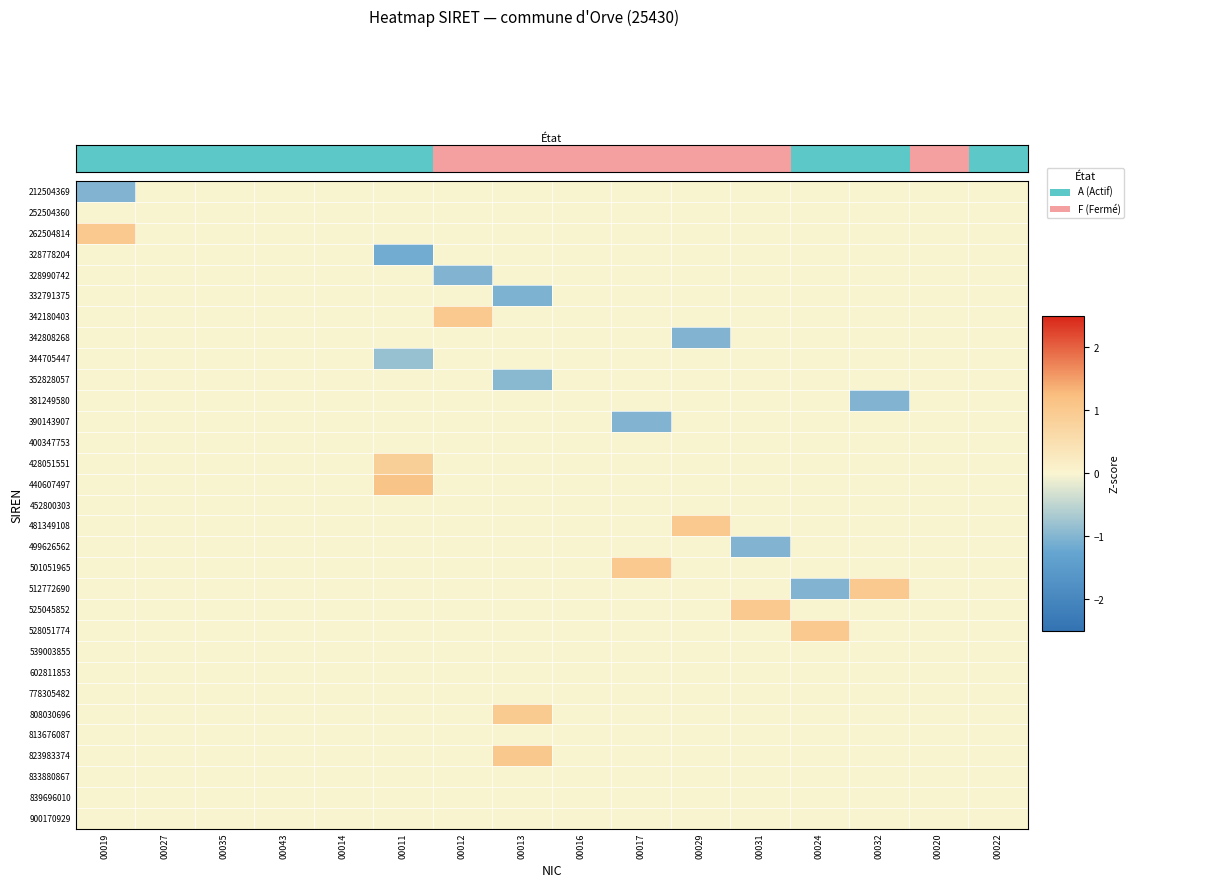

Reading left to right, transcribe all the data shown in this chart.

212504369: 00019=-1.0	00027=0.0	00035=0.0	00043=0.0	00014=0.0	00011=0.0	00012=0.0	00013=0.0	00016=0.0	00017=0.0	00029=0.0	00031=0.0	00024=0.0	00032=0.0	00020=0.0	00022=0.0
252504360: 00019=0.0	00027=0.0	00035=0.0	00043=0.0	00014=0.0	00011=0.0	00012=0.0	00013=0.0	00016=0.0	00017=0.0	00029=0.0	00031=0.0	00024=0.0	00032=0.0	00020=0.0	00022=0.0
262504814: 00019=1.0	00027=0.0	00035=0.0	00043=0.0	00014=0.0	00011=0.0	00012=0.0	00013=0.0	00016=0.0	00017=0.0	00029=0.0	00031=0.0	00024=0.0	00032=0.0	00020=0.0	00022=0.0
328778204: 00019=0.0	00027=0.0	00035=0.0	00043=0.0	00014=0.0	00011=-1.2	00012=0.0	00013=0.0	00016=0.0	00017=0.0	00029=0.0	00031=0.0	00024=0.0	00032=0.0	00020=0.0	00022=0.0
328990742: 00019=0.0	00027=0.0	00035=0.0	00043=0.0	00014=0.0	00011=0.0	00012=-1.0	00013=0.0	00016=0.0	00017=0.0	00029=0.0	00031=0.0	00024=0.0	00032=0.0	00020=0.0	00022=0.0
332791375: 00019=0.0	00027=0.0	00035=0.0	00043=0.0	00014=0.0	00011=0.0	00012=0.0	00013=-1.0	00016=0.0	00017=0.0	00029=0.0	00031=0.0	00024=0.0	00032=0.0	00020=0.0	00022=0.0
342180403: 00019=0.0	00027=0.0	00035=0.0	00043=0.0	00014=0.0	00011=0.0	00012=1.0	00013=0.0	00016=0.0	00017=0.0	00029=0.0	00031=0.0	00024=0.0	00032=0.0	00020=0.0	00022=0.0
342808268: 00019=0.0	00027=0.0	00035=0.0	00043=0.0	00014=0.0	00011=0.0	00012=0.0	00013=0.0	00016=0.0	00017=0.0	00029=-1.0	00031=0.0	00024=0.0	00032=0.0	00020=0.0	00022=0.0
344705447: 00019=0.0	00027=0.0	00035=0.0	00043=0.0	00014=0.0	00011=-0.8	00012=0.0	00013=0.0	00016=0.0	00017=0.0	00029=0.0	00031=0.0	00024=0.0	00032=0.0	00020=0.0	00022=0.0
352828057: 00019=0.0	00027=0.0	00035=0.0	00043=0.0	00014=0.0	00011=0.0	00012=0.0	00013=-1.0	00016=0.0	00017=0.0	00029=0.0	00031=0.0	00024=0.0	00032=0.0	00020=0.0	00022=0.0
381249580: 00019=0.0	00027=0.0	00035=0.0	00043=0.0	00014=0.0	00011=0.0	00012=0.0	00013=0.0	00016=0.0	00017=0.0	00029=0.0	00031=0.0	00024=0.0	00032=-1.0	00020=0.0	00022=0.0
390143907: 00019=0.0	00027=0.0	00035=0.0	00043=0.0	00014=0.0	00011=0.0	00012=0.0	00013=0.0	00016=0.0	00017=-1.0	00029=0.0	00031=0.0	00024=0.0	00032=0.0	00020=0.0	00022=0.0
400347753: 00019=0.0	00027=0.0	00035=0.0	00043=0.0	00014=0.0	00011=0.0	00012=0.0	00013=0.0	00016=0.0	00017=0.0	00029=0.0	00031=0.0	00024=0.0	00032=0.0	00020=0.0	00022=0.0
428051551: 00019=0.0	00027=0.0	00035=0.0	00043=0.0	00014=0.0	00011=0.9	00012=0.0	00013=0.0	00016=0.0	00017=0.0	00029=0.0	00031=0.0	00024=0.0	00032=0.0	00020=0.0	00022=0.0
440607497: 00019=0.0	00027=0.0	00035=0.0	00043=0.0	00014=0.0	00011=1.1	00012=0.0	00013=0.0	00016=0.0	00017=0.0	00029=0.0	00031=0.0	00024=0.0	00032=0.0	00020=0.0	00022=0.0
452800303: 00019=0.0	00027=0.0	00035=0.0	00043=0.0	00014=0.0	00011=0.0	00012=0.0	00013=0.0	00016=0.0	00017=0.0	00029=0.0	00031=0.0	00024=0.0	00032=0.0	00020=0.0	00022=0.0
481349108: 00019=0.0	00027=0.0	00035=0.0	00043=0.0	00014=0.0	00011=0.0	00012=0.0	00013=0.0	00016=0.0	00017=0.0	00029=1.0	00031=0.0	00024=0.0	00032=0.0	00020=0.0	00022=0.0
499626562: 00019=0.0	00027=0.0	00035=0.0	00043=0.0	00014=0.0	00011=0.0	00012=0.0	00013=0.0	00016=0.0	00017=0.0	00029=0.0	00031=-1.0	00024=0.0	00032=0.0	00020=0.0	00022=0.0
501051965: 00019=0.0	00027=0.0	00035=0.0	00043=0.0	00014=0.0	00011=0.0	00012=0.0	00013=0.0	00016=0.0	00017=1.0	00029=0.0	00031=0.0	00024=0.0	00032=0.0	00020=0.0	00022=0.0
512772690: 00019=0.0	00027=0.0	00035=0.0	00043=0.0	00014=0.0	00011=0.0	00012=0.0	00013=0.0	00016=0.0	00017=0.0	00029=0.0	00031=0.0	00024=-1.0	00032=1.0	00020=0.0	00022=0.0
525045852: 00019=0.0	00027=0.0	00035=0.0	00043=0.0	00014=0.0	00011=0.0	00012=0.0	00013=0.0	00016=0.0	00017=0.0	00029=0.0	00031=1.0	00024=0.0	00032=0.0	00020=0.0	00022=0.0
528051774: 00019=0.0	00027=0.0	00035=0.0	00043=0.0	00014=0.0	00011=0.0	00012=0.0	00013=0.0	00016=0.0	00017=0.0	00029=0.0	00031=0.0	00024=1.0	00032=0.0	00020=0.0	00022=0.0
539003855: 00019=0.0	00027=0.0	00035=0.0	00043=0.0	00014=0.0	00011=0.0	00012=0.0	00013=0.0	00016=0.0	00017=0.0	00029=0.0	00031=0.0	00024=0.0	00032=0.0	00020=0.0	00022=0.0
602811853: 00019=0.0	00027=0.0	00035=0.0	00043=0.0	00014=0.0	00011=0.0	00012=0.0	00013=0.0	00016=0.0	00017=0.0	00029=0.0	00031=0.0	00024=0.0	00032=0.0	00020=0.0	00022=0.0
778305482: 00019=0.0	00027=0.0	00035=0.0	00043=0.0	00014=0.0	00011=0.0	00012=0.0	00013=0.0	00016=0.0	00017=0.0	00029=0.0	00031=0.0	00024=0.0	00032=0.0	00020=0.0	00022=0.0
808030696: 00019=0.0	00027=0.0	00035=0.0	00043=0.0	00014=0.0	00011=0.0	00012=0.0	00013=1.0	00016=0.0	00017=0.0	00029=0.0	00031=0.0	00024=0.0	00032=0.0	00020=0.0	00022=0.0
813676087: 00019=0.0	00027=0.0	00035=0.0	00043=0.0	00014=0.0	00011=0.0	00012=0.0	00013=0.0	00016=0.0	00017=0.0	00029=0.0	00031=0.0	00024=0.0	00032=0.0	00020=0.0	00022=0.0
823983374: 00019=0.0	00027=0.0	00035=0.0	00043=0.0	00014=0.0	00011=0.0	00012=0.0	00013=1.0	00016=0.0	00017=0.0	00029=0.0	00031=0.0	00024=0.0	00032=0.0	00020=0.0	00022=0.0
833880867: 00019=0.0	00027=0.0	00035=0.0	00043=0.0	00014=0.0	00011=0.0	00012=0.0	00013=0.0	00016=0.0	00017=0.0	00029=0.0	00031=0.0	00024=0.0	00032=0.0	00020=0.0	00022=0.0
839696010: 00019=0.0	00027=0.0	00035=0.0	00043=0.0	00014=0.0	00011=0.0	00012=0.0	00013=0.0	00016=0.0	00017=0.0	00029=0.0	00031=0.0	00024=0.0	00032=0.0	00020=0.0	00022=0.0
900170929: 00019=0.0	00027=0.0	00035=0.0	00043=0.0	00014=0.0	00011=0.0	00012=0.0	00013=0.0	00016=0.0	00017=0.0	00029=0.0	00031=0.0	00024=0.0	00032=0.0	00020=0.0	00022=0.0